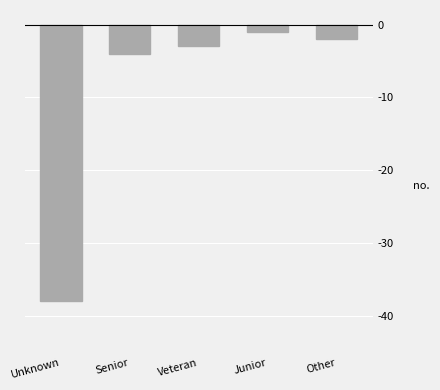

Reading right to left, what are all the values shown in this chart?

-2	-1	-3	-4	-38